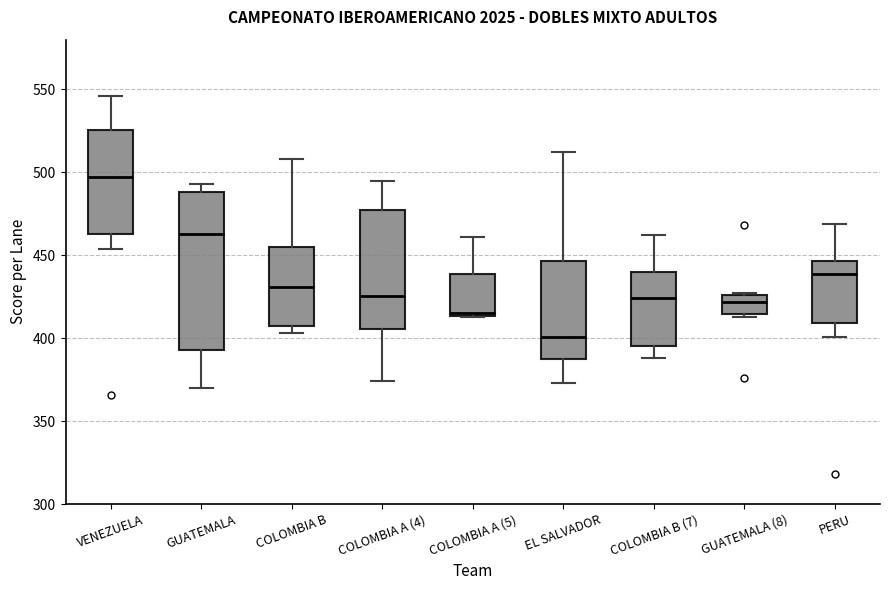

Reading left to right, read every box against the y-axis: the position of its median line, the range the box covers, and the ends of its whiskers. The values are not printed on the chart, so give them approximately, as read against the axis.

VENEZUELA: median 495, box 465 to 525, whiskers 455 to 545
GUATEMALA: median 465, box 395 to 490, whiskers 370 to 495
COLOMBIA B: median 430, box 405 to 455, whiskers 405 (just below the box's lower edge) to 510
COLOMBIA A (4): median 425, box 405 to 475, whiskers 375 to 495
COLOMBIA A (5): median 415, box 415 to 440, whiskers 415 to 460
EL SALVADOR: median 400, box 390 to 445, whiskers 375 to 510
COLOMBIA B (7): median 425, box 395 to 440, whiskers 390 to 460
GUATEMALA (8): median 420, box 415 to 425, whiskers 415 (just below the box's lower edge) to 425
PERU: median 440, box 410 to 445, whiskers 400 to 470